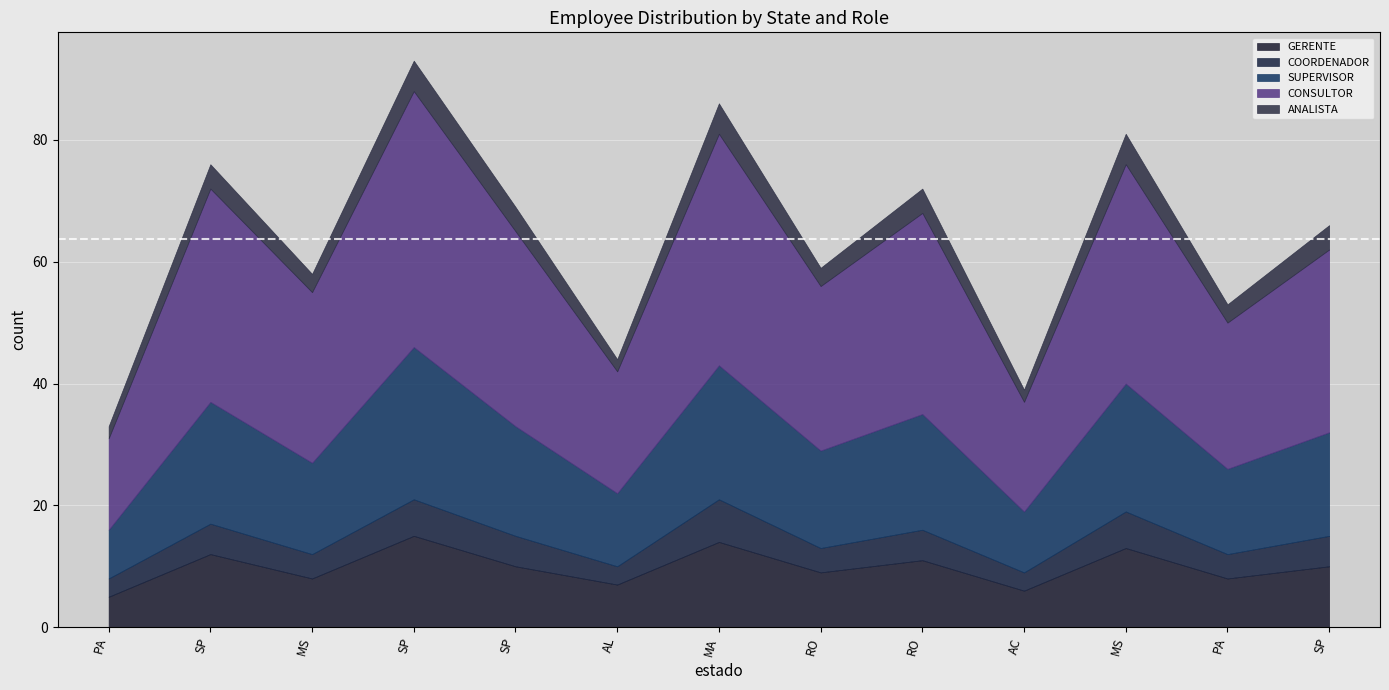

What are all the series names shown in the legend?

GERENTE, COORDENADOR, SUPERVISOR, CONSULTOR, ANALISTA